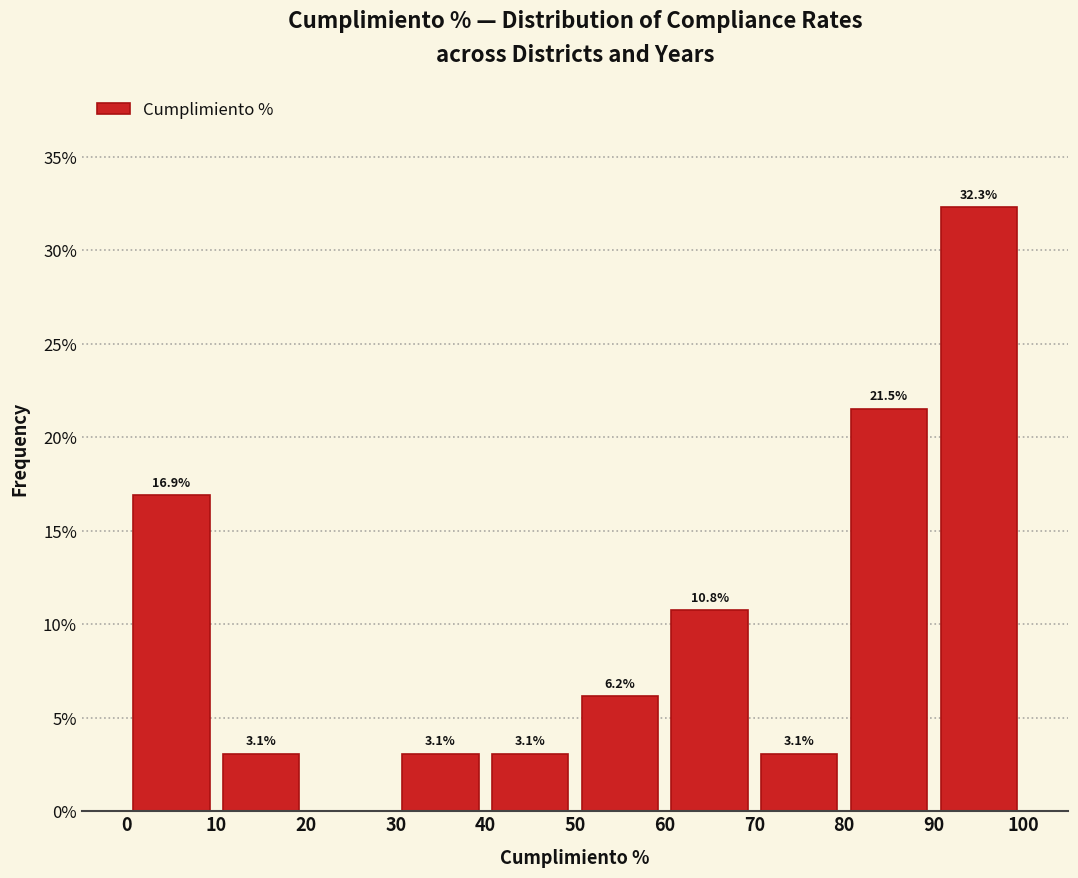

Which range on the x-axis has the tallest bar?

90 to 100